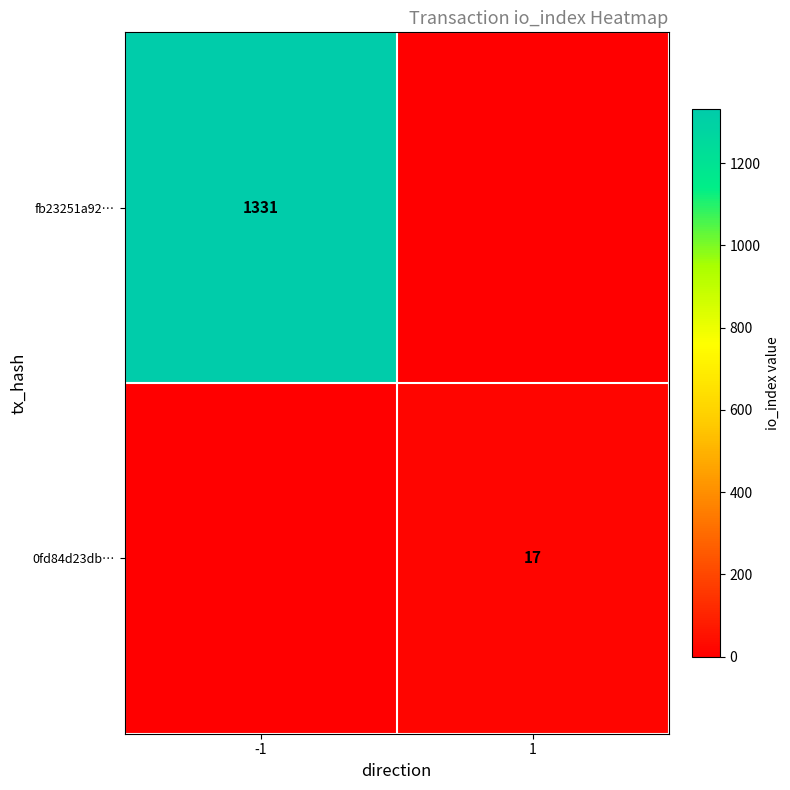

Is it true that fb23251a92… equals 525 at -1?

False